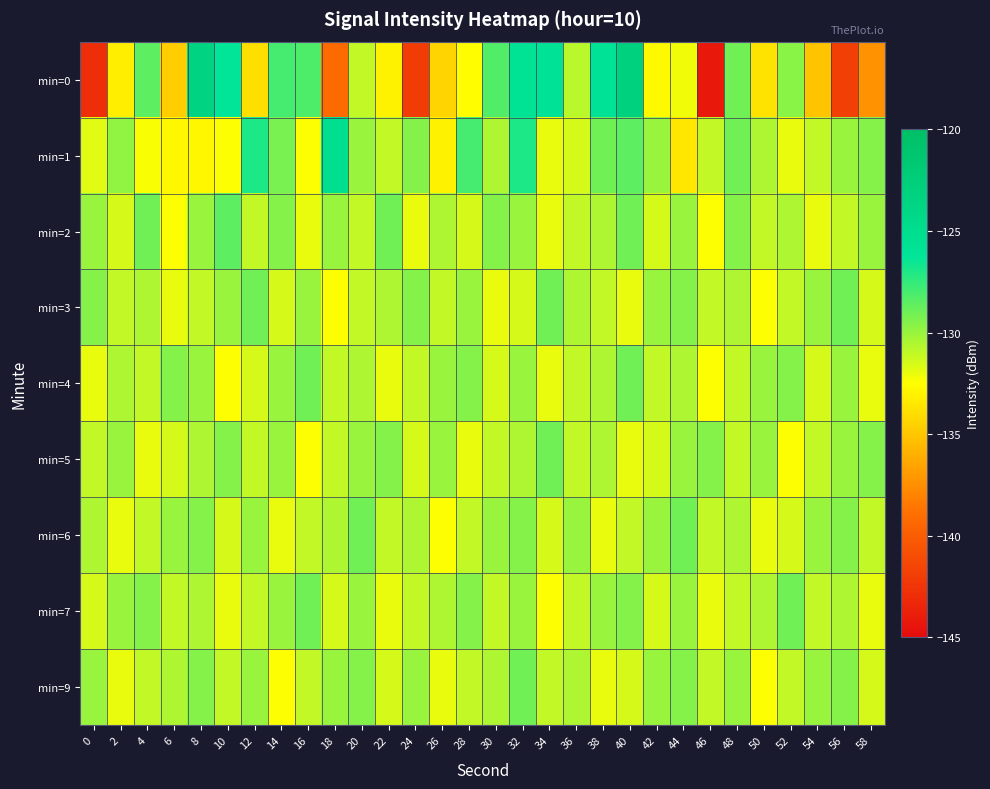

At which category is the sum across all series the highest?

32